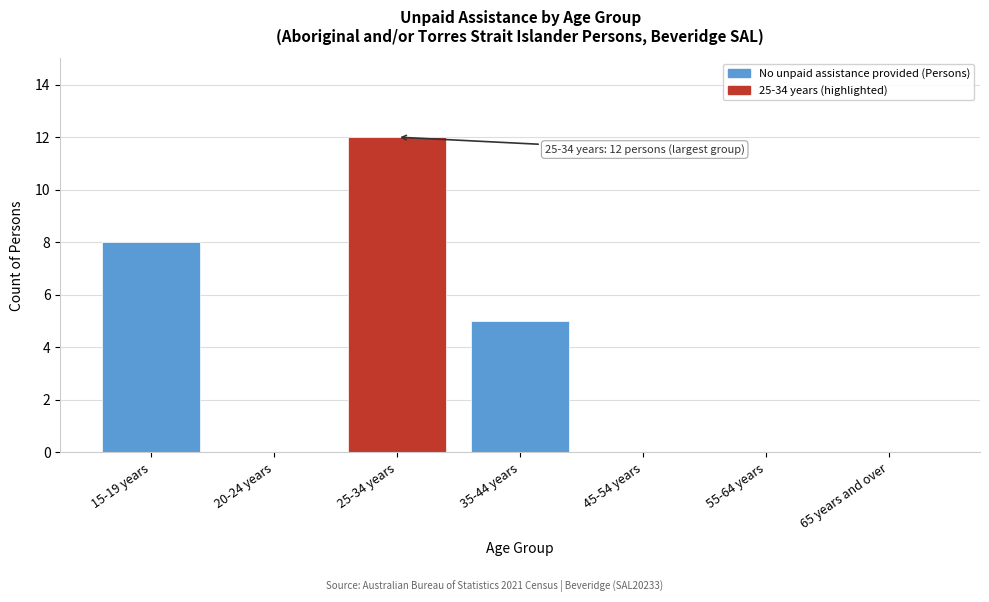

Reading left to right, extract all data points from this chart.

15-19 years=8	20-24 years=0	25-34 years=12	35-44 years=5	45-54 years=0	55-64 years=0	65 years and over=0